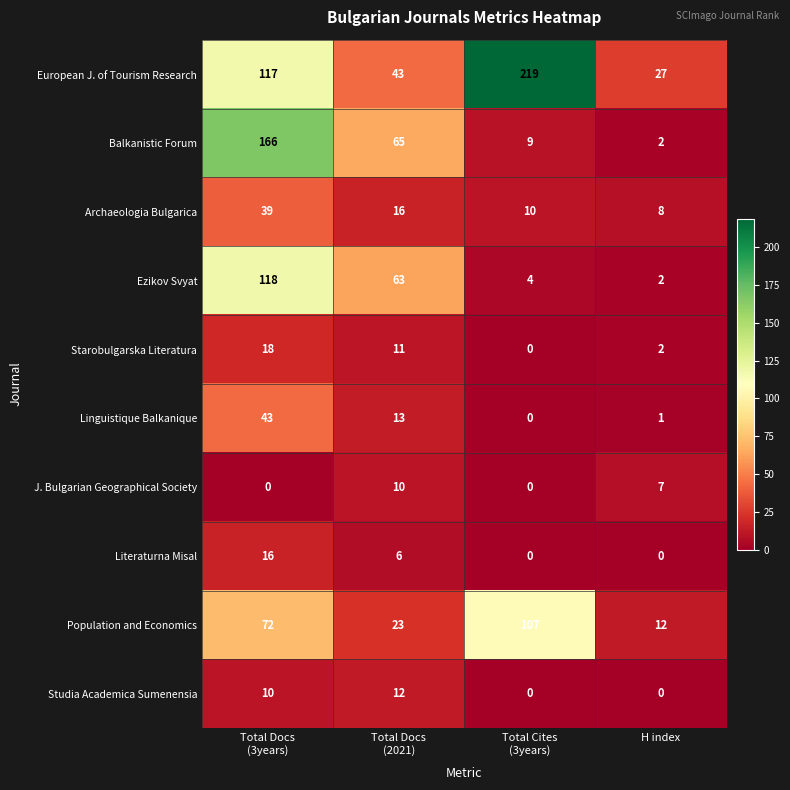

Which category has the lowest value in the Population and Economics series?

H index